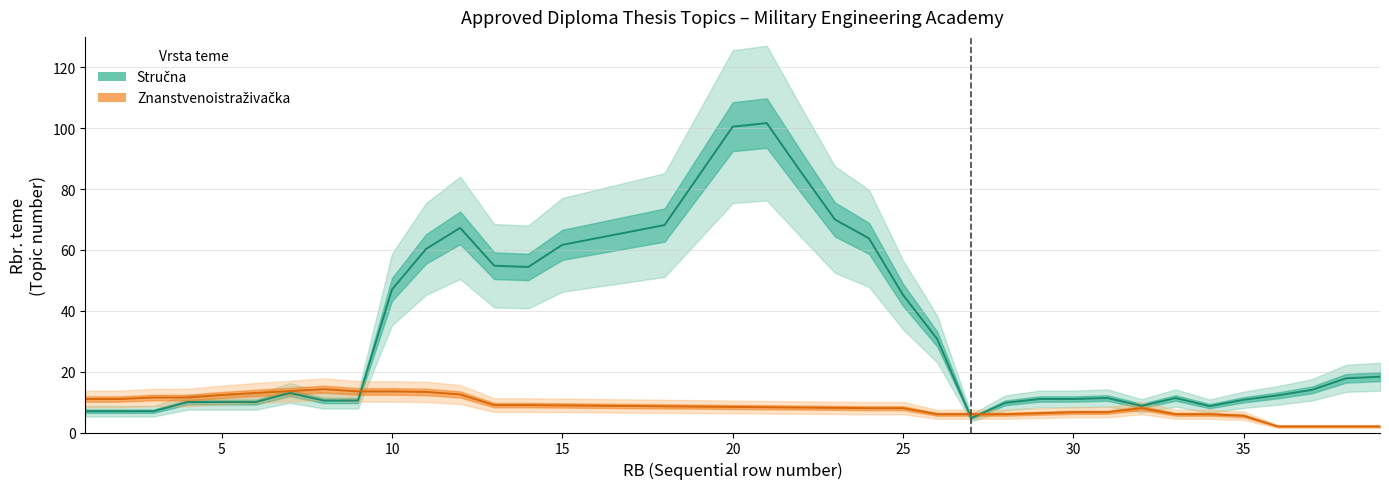

How many data points in Stručna are less than 14?

19